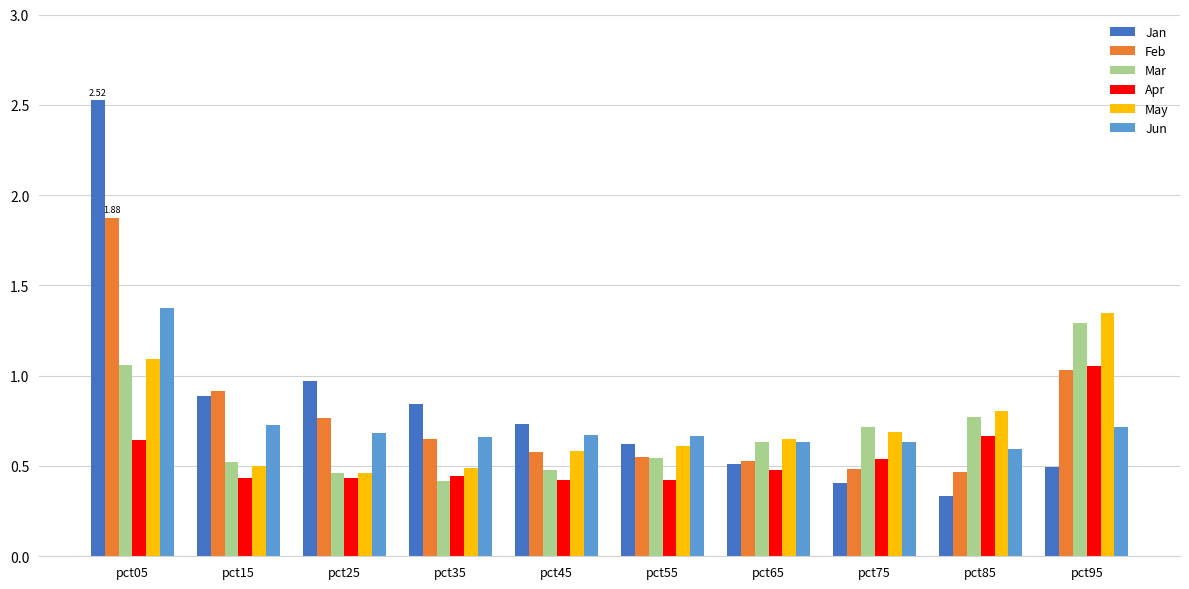

True or false: Jan has a value of 0.2 at pct85.

False